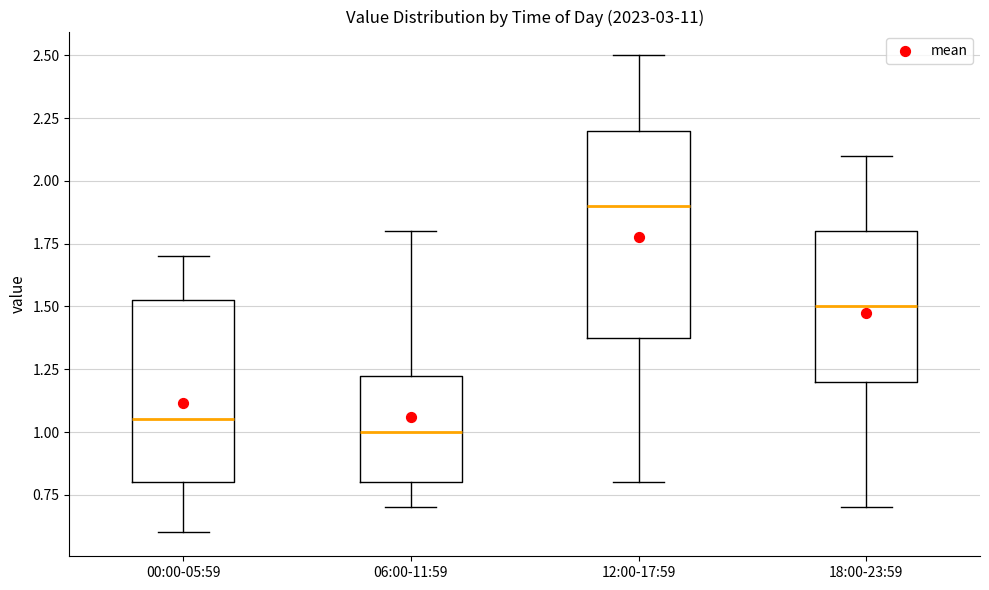

Which box's median line is the lowest?

06:00-11:59